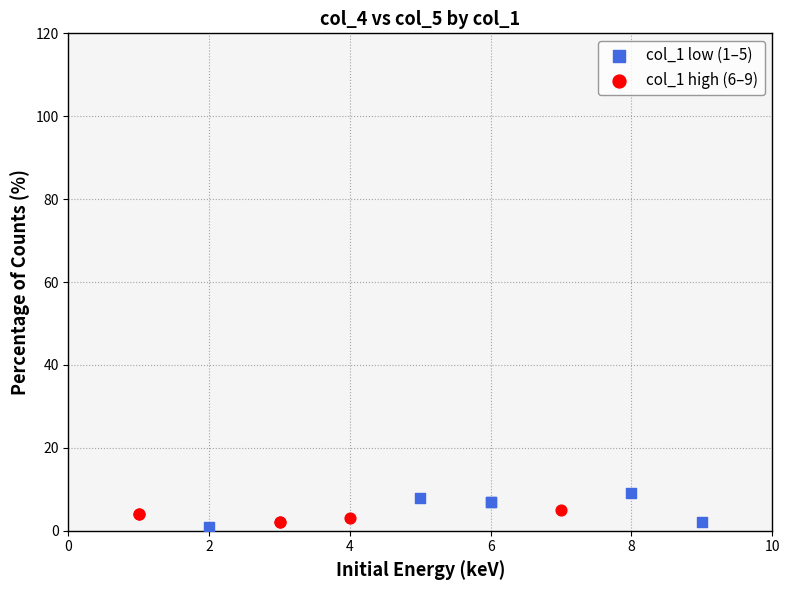

Which series has the widest spread of Y values?

col_1 low (1–5)